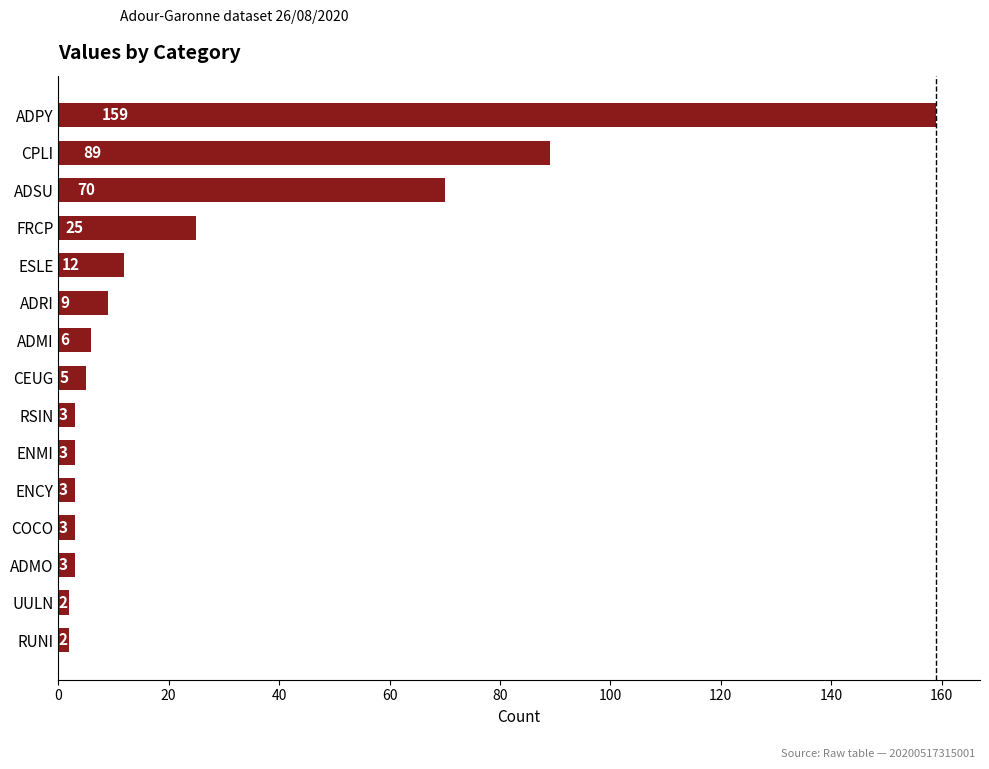

What is the change in value from ADPY to ADRI?

-150